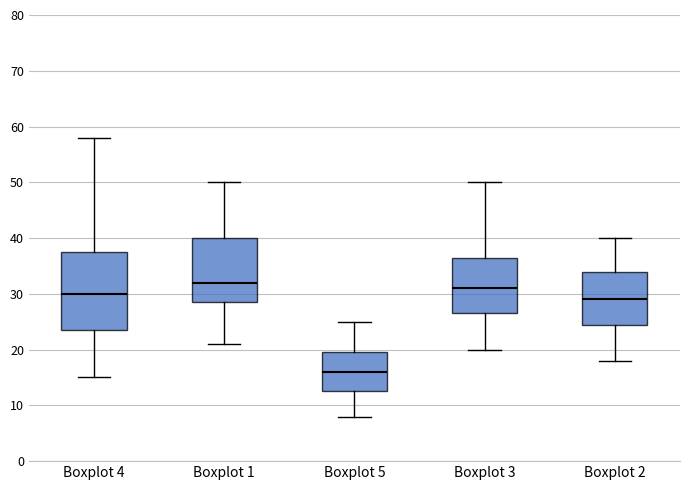

Which box's median line is the highest?

Boxplot 1